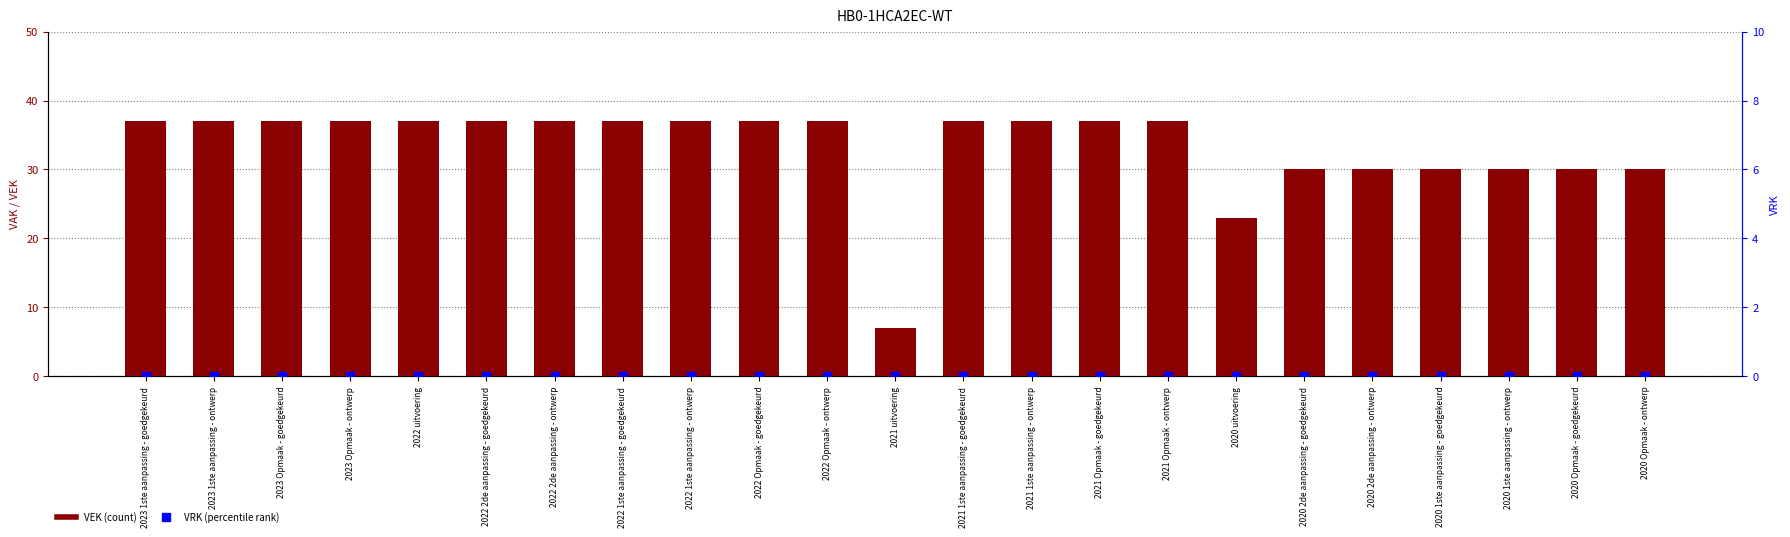

Is the value of VEK at 2021 Opmaak - ontwerp greater than the value of VRK at 2022 1ste aanpassing - ontwerp?

Yes